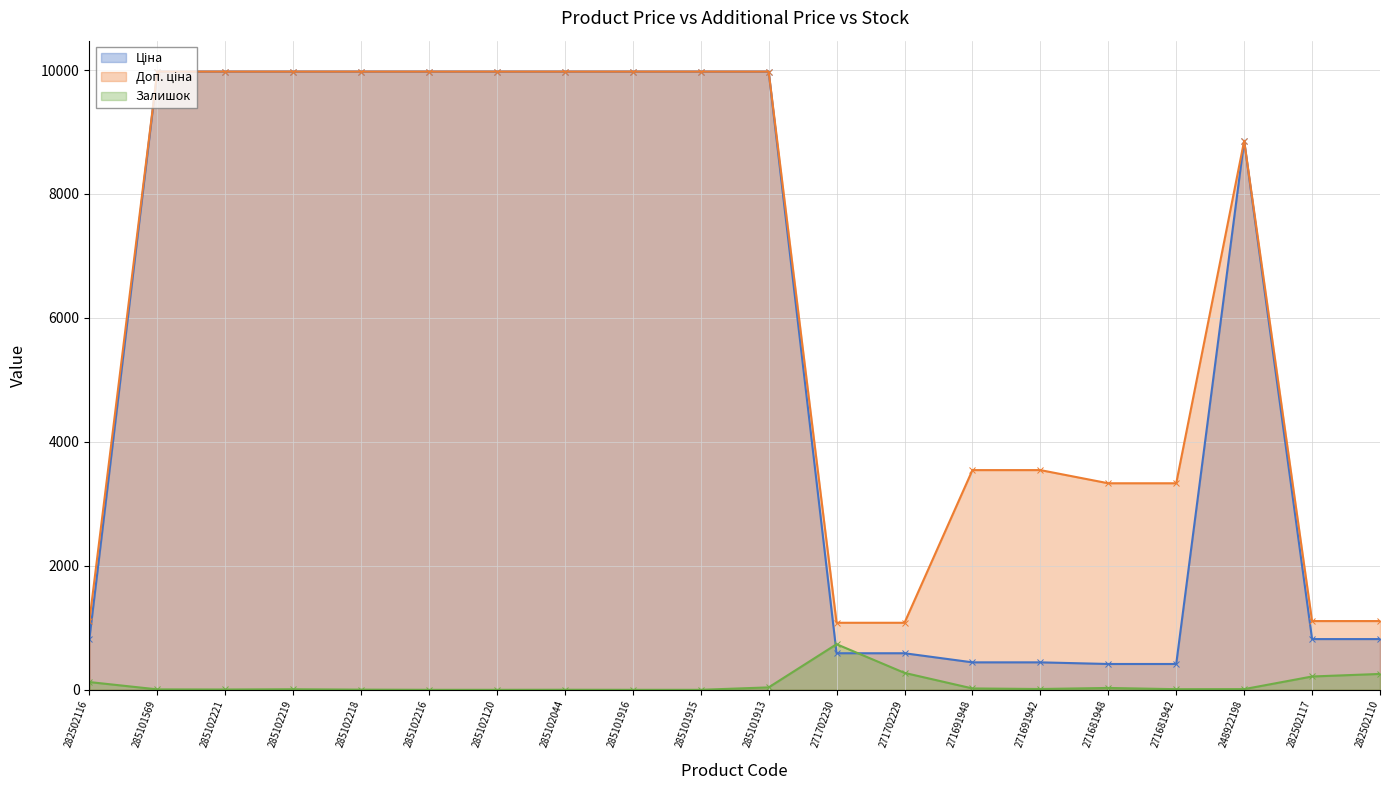

Which has a higher value, 285102120 or 271691948?

285102120